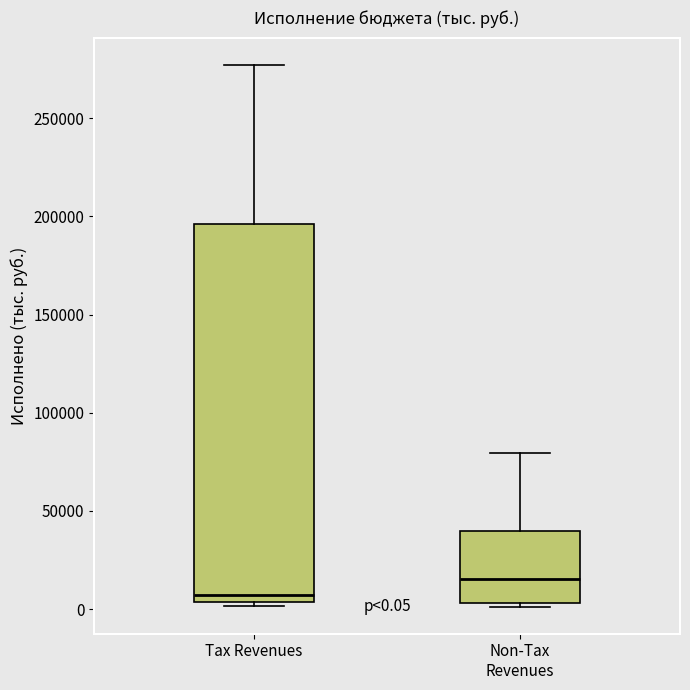

Which box has the lowest median line?

Tax Revenues